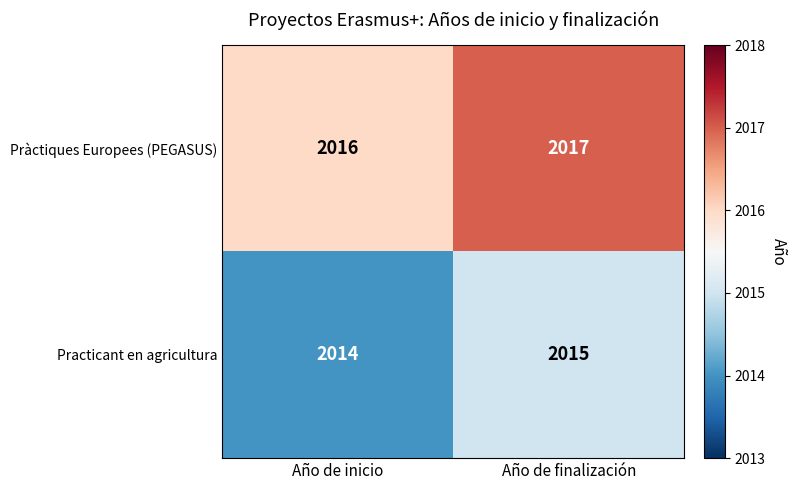

What value does the Practicant en agricultura series have at Año de finalización?

2015